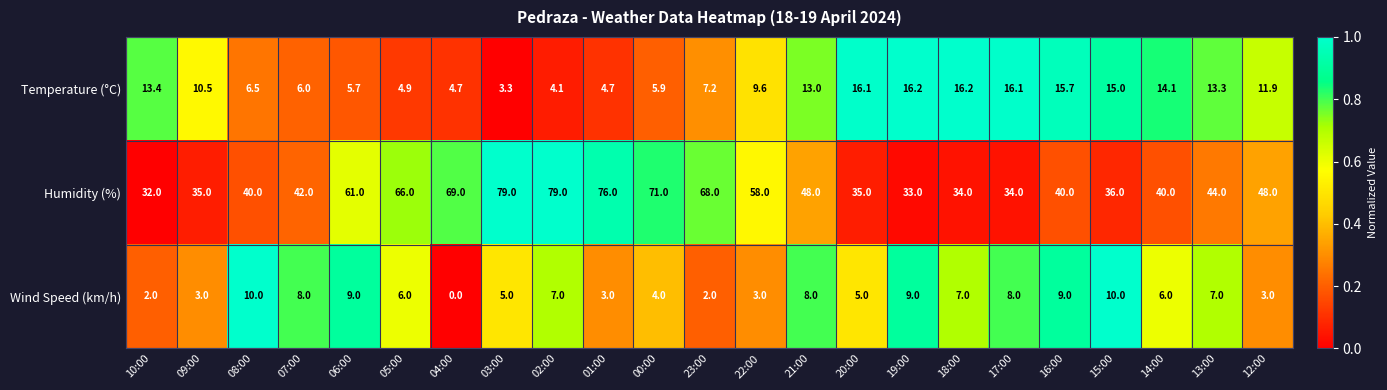

List the series in order of their peak value, highest first.

Humidity (%), Temperature (°C), Wind Speed (km/h)